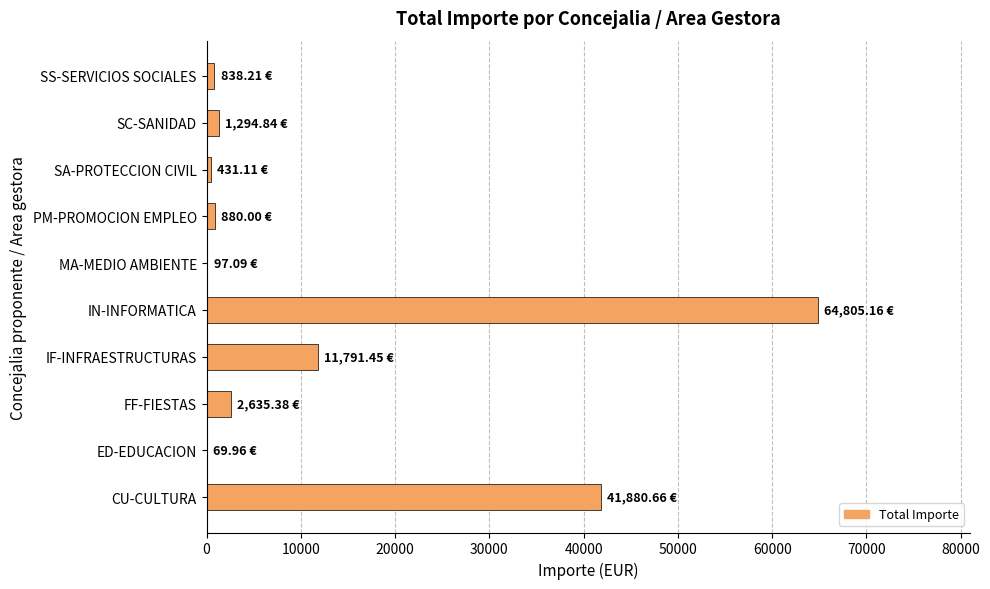

What is the maximum value shown in the chart?

64805.2